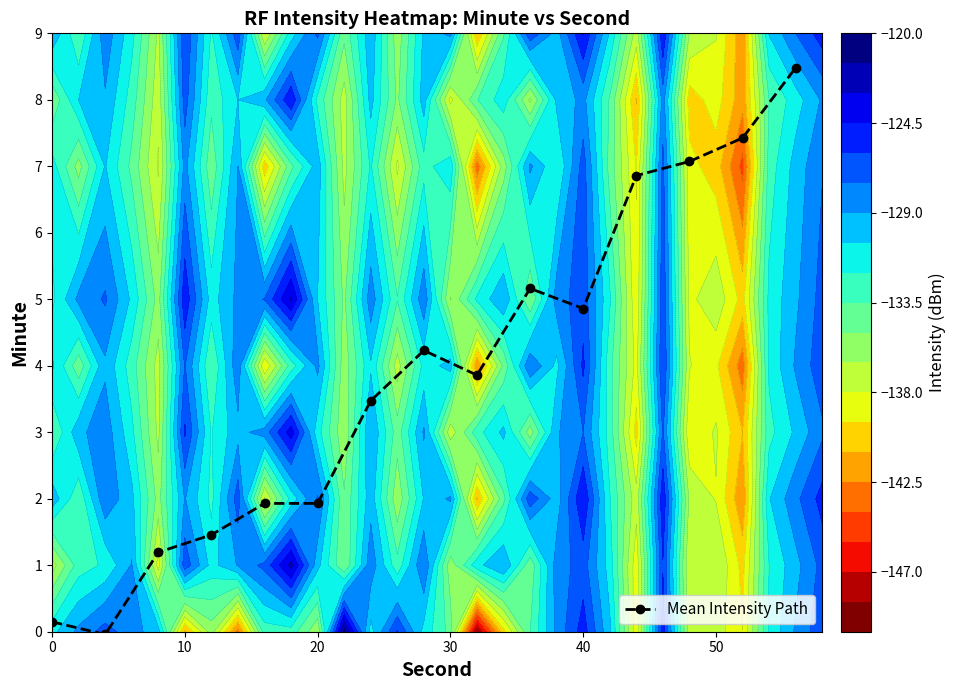

True or false: Mean Intensity Path has more than 1 points higher than both neighbors.

True